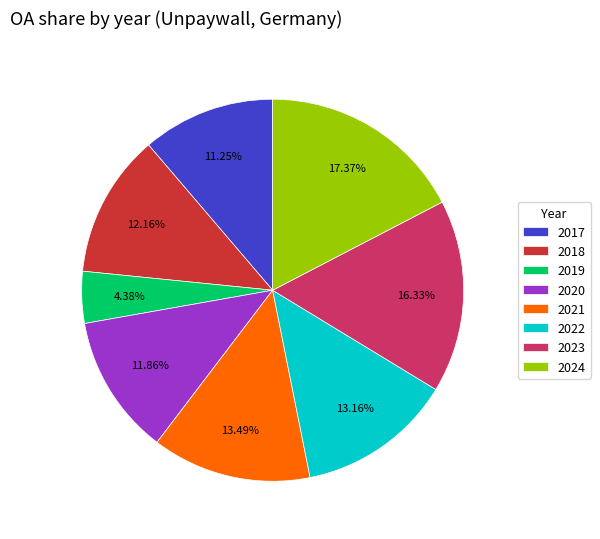

Combined, do 2022 and 2019 account for over 50%?

No